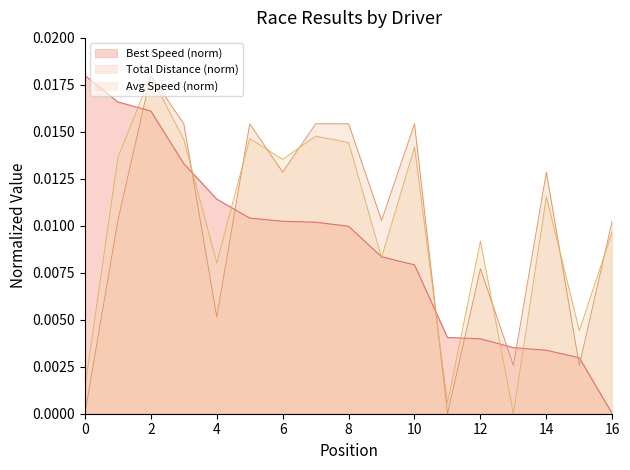

True or false: Total Laps has a value of 0.0 at Patrick Winsryg.

False